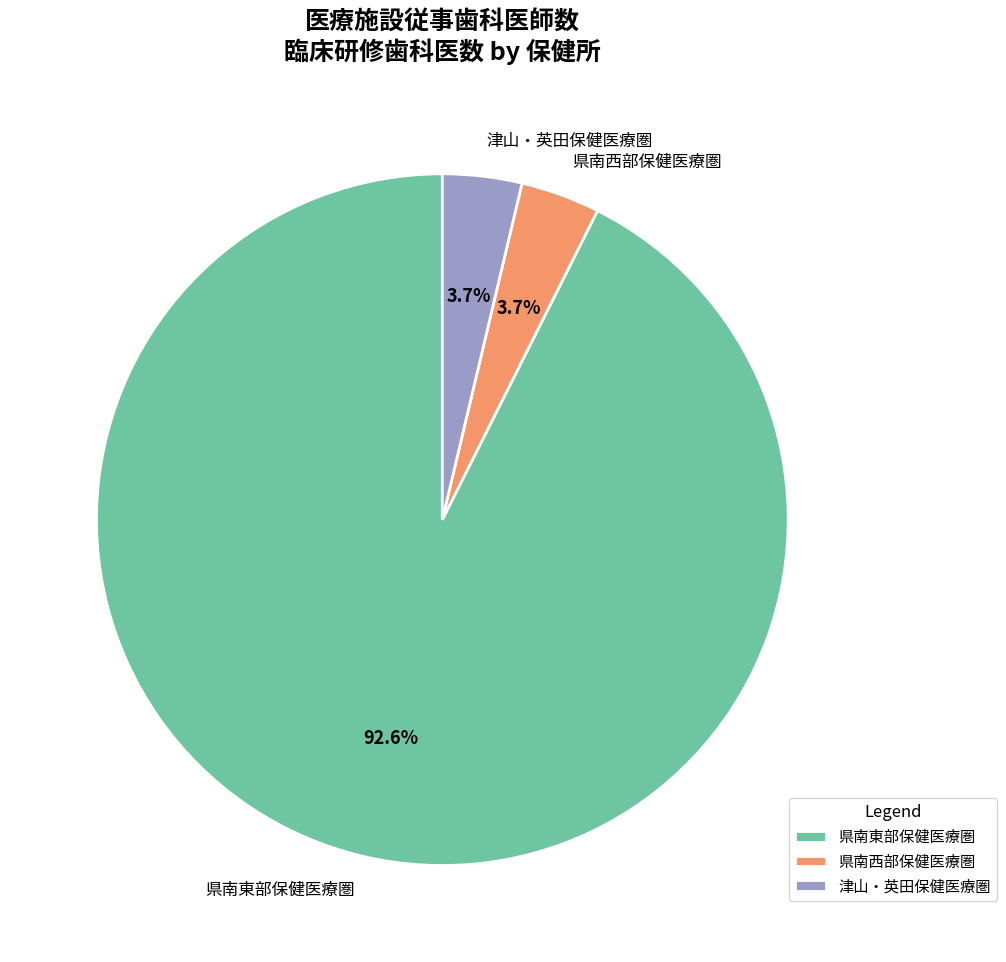

To the nearest percent, what is the difference between the largest and smallest slice percentages?

89%